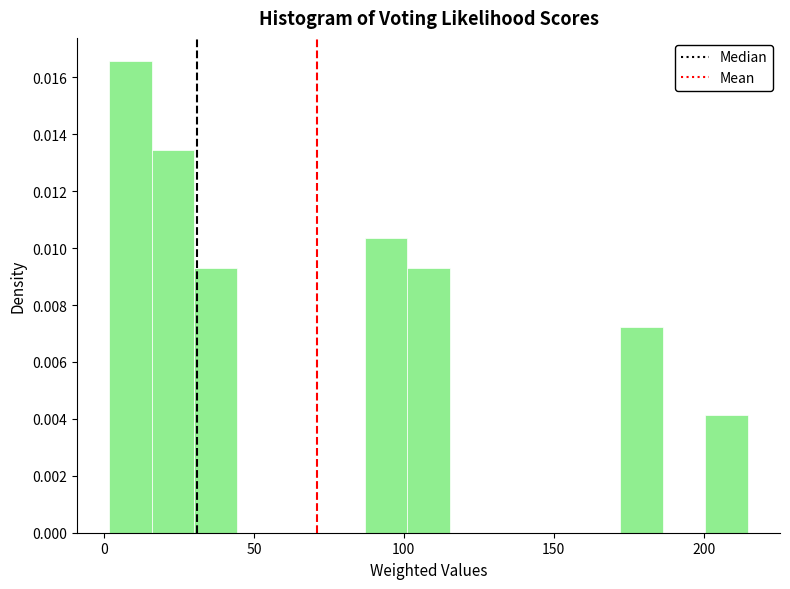

Read against the x-axis, roughly where is the centre of the tallest bar?

10